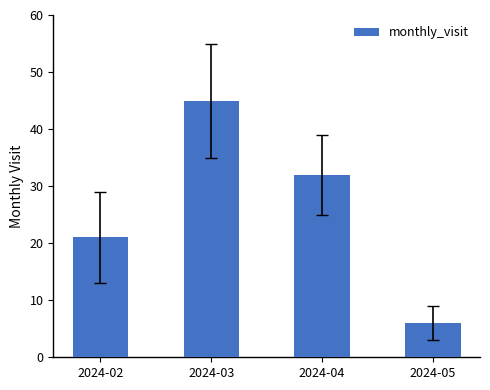

What is the approximate value at 2024-03, to the nearest 5?

45